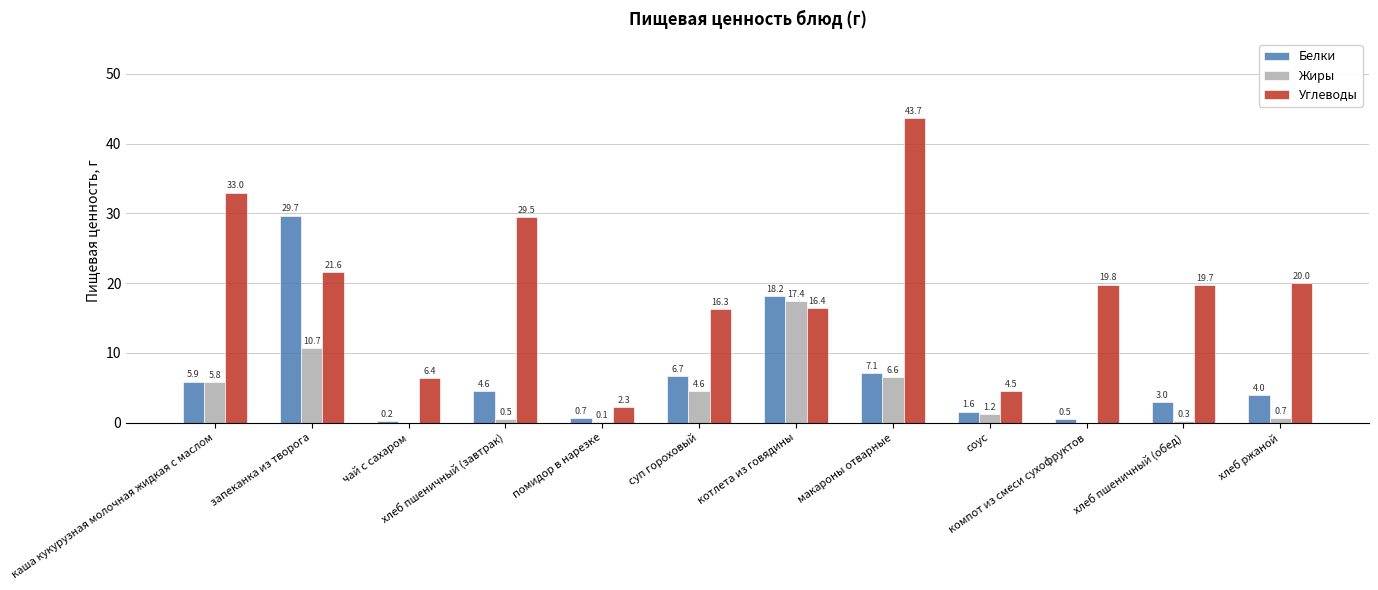

Reading right to left, list all the values displayed in this chart.

Белки: хлеб ржаной=4.0	хлеб пшеничный (обед)=3.0	компот из смеси сухофруктов=0.5	соус=1.6	макароны отварные=7.1	котлета из говядины=18.2	суп гороховый=6.7	помидор в нарезке=0.7	хлеб пшеничный (завтрак)=4.6	чай с сахаром=0.2	запеканка из творога=29.7	каша кукурузная молочная жидкая с маслом=5.9
Жиры: хлеб ржаной=0.7	хлеб пшеничный (обед)=0.3	компот из смеси сухофруктов=0.0	соус=1.2	макароны отварные=6.6	котлета из говядины=17.4	суп гороховый=4.6	помидор в нарезке=0.1	хлеб пшеничный (завтрак)=0.5	чай с сахаром=0.0	запеканка из творога=10.7	каша кукурузная молочная жидкая с маслом=5.8
Углеводы: хлеб ржаной=20.0	хлеб пшеничный (обед)=19.7	компот из смеси сухофруктов=19.8	соус=4.5	макароны отварные=43.7	котлета из говядины=16.4	суп гороховый=16.3	помидор в нарезке=2.3	хлеб пшеничный (завтрак)=29.5	чай с сахаром=6.4	запеканка из творога=21.6	каша кукурузная молочная жидкая с маслом=33.0